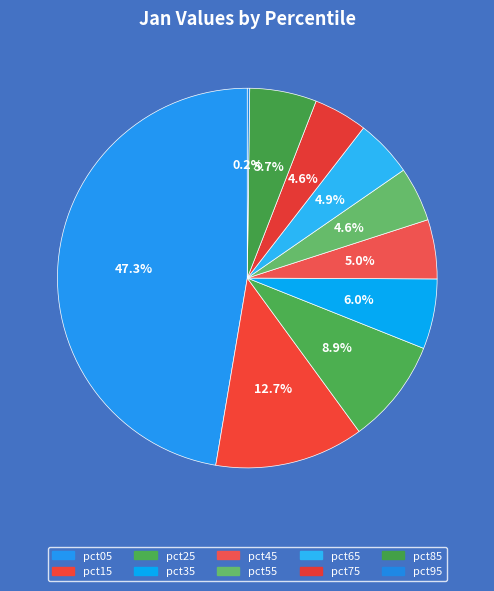

Is it true that pct15 is 13% of the pie?

True